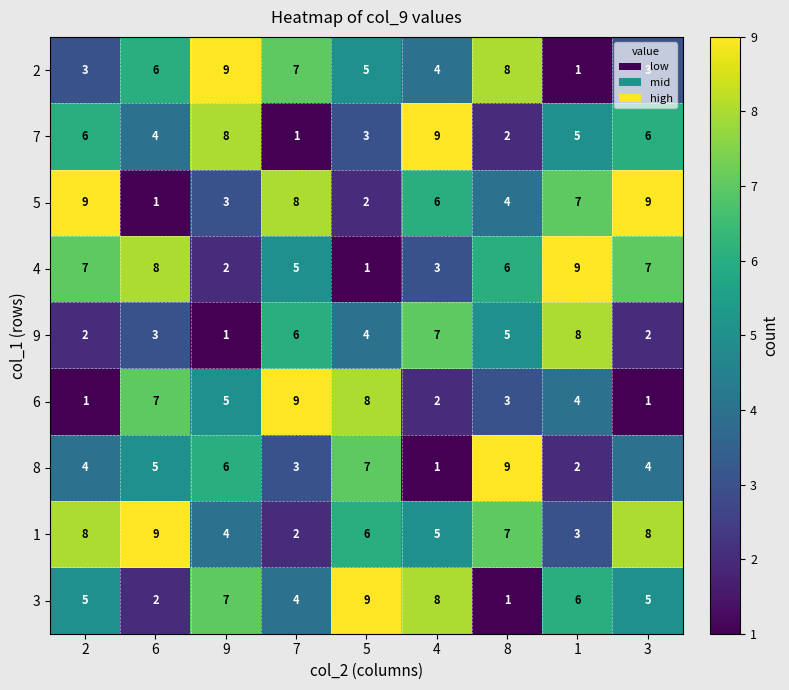

Where is 2 nearest to the value 5?

5